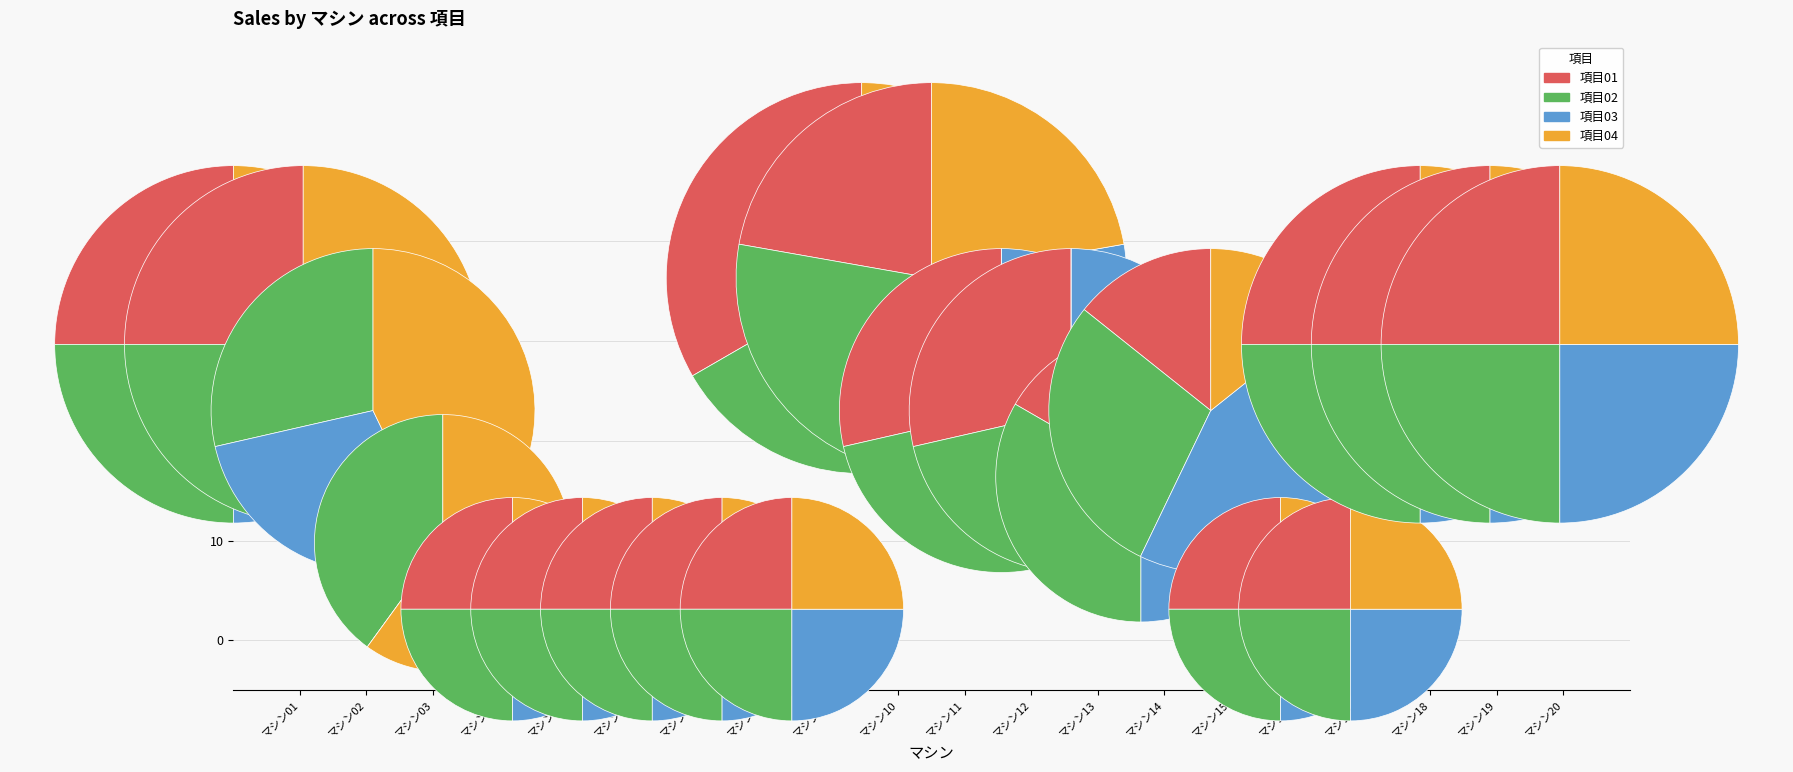

Rank the series at マシン07 from lowest to highest value.

項目01, 項目02, 項目03, 項目04